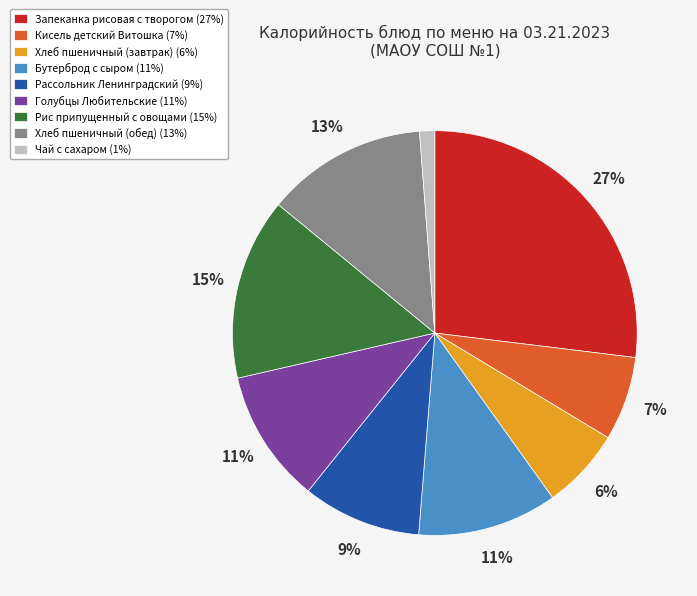

How many segments does this pie chart have?

9